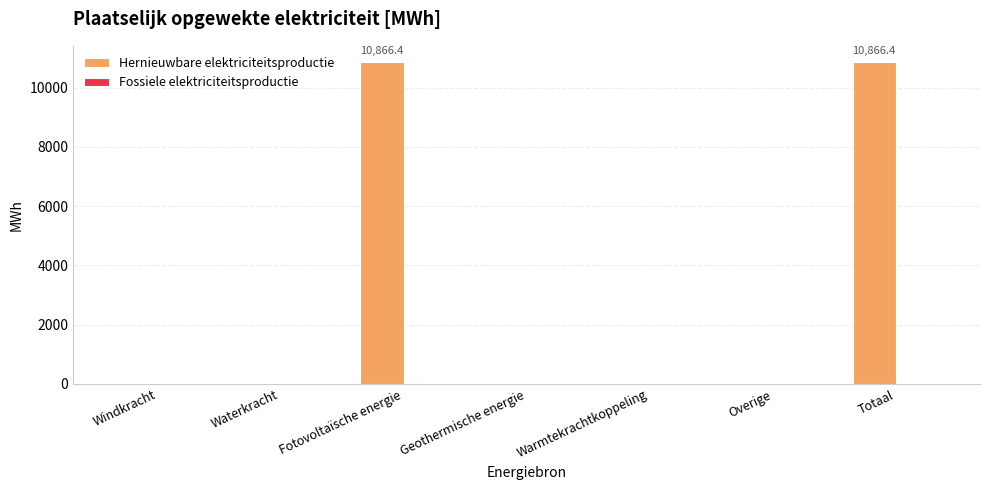

Reading right to left, what are all the values shown in this chart?

Totaal=10866.4	Overige=0.0	Warmtekrachtkoppeling=0.0	Geothermische energie=0.0	Fotovoltaïsche energie=10866.4	Waterkracht=0.0	Windkracht=0.0